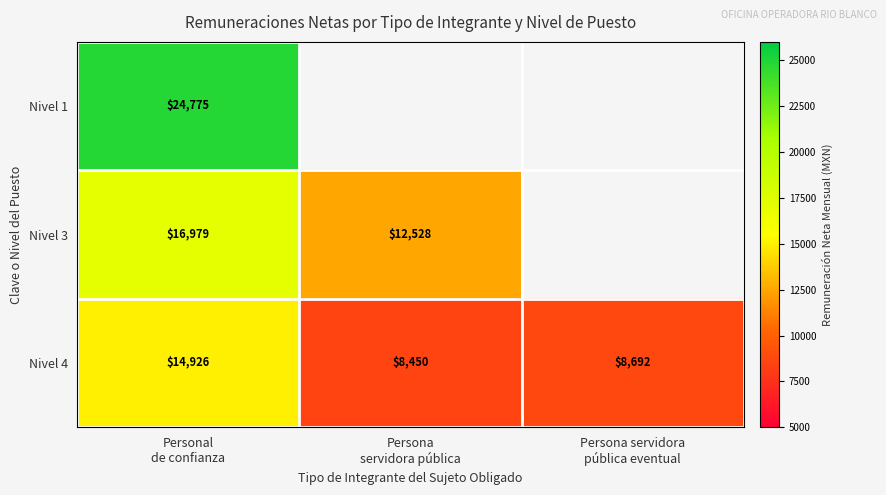

What is the difference between the maximum and minimum values in the Nivel 4 series?

6476.0